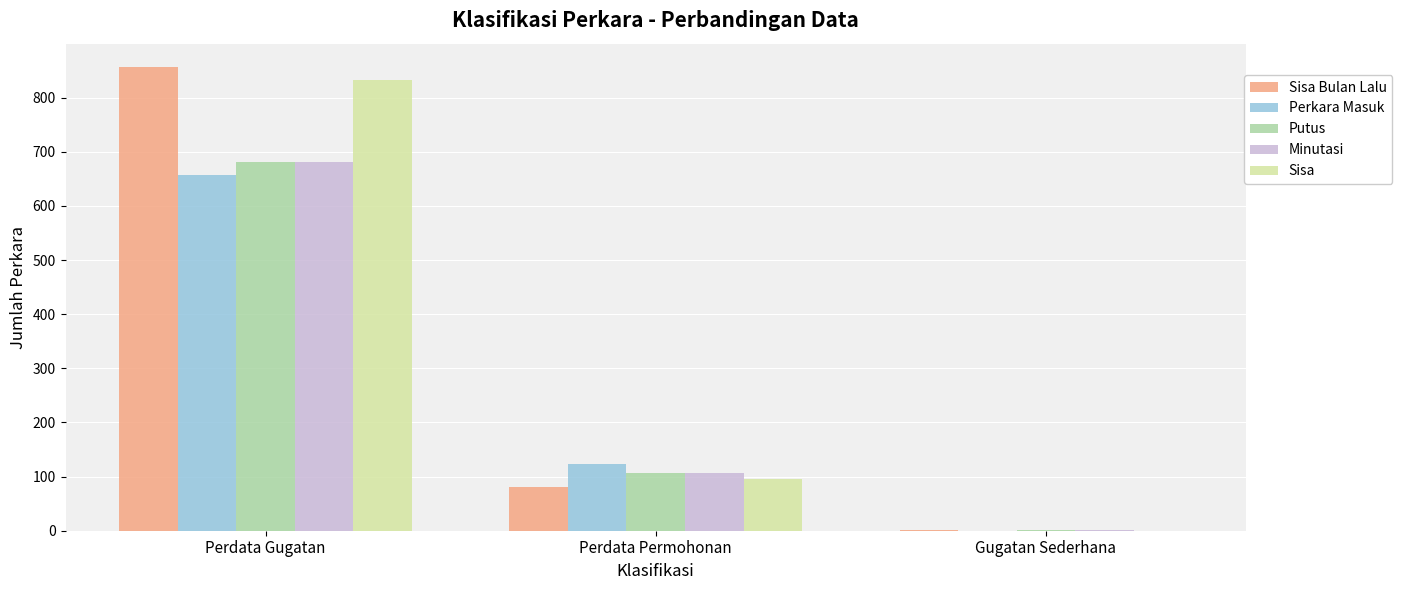

Are the bars horizontal?

No